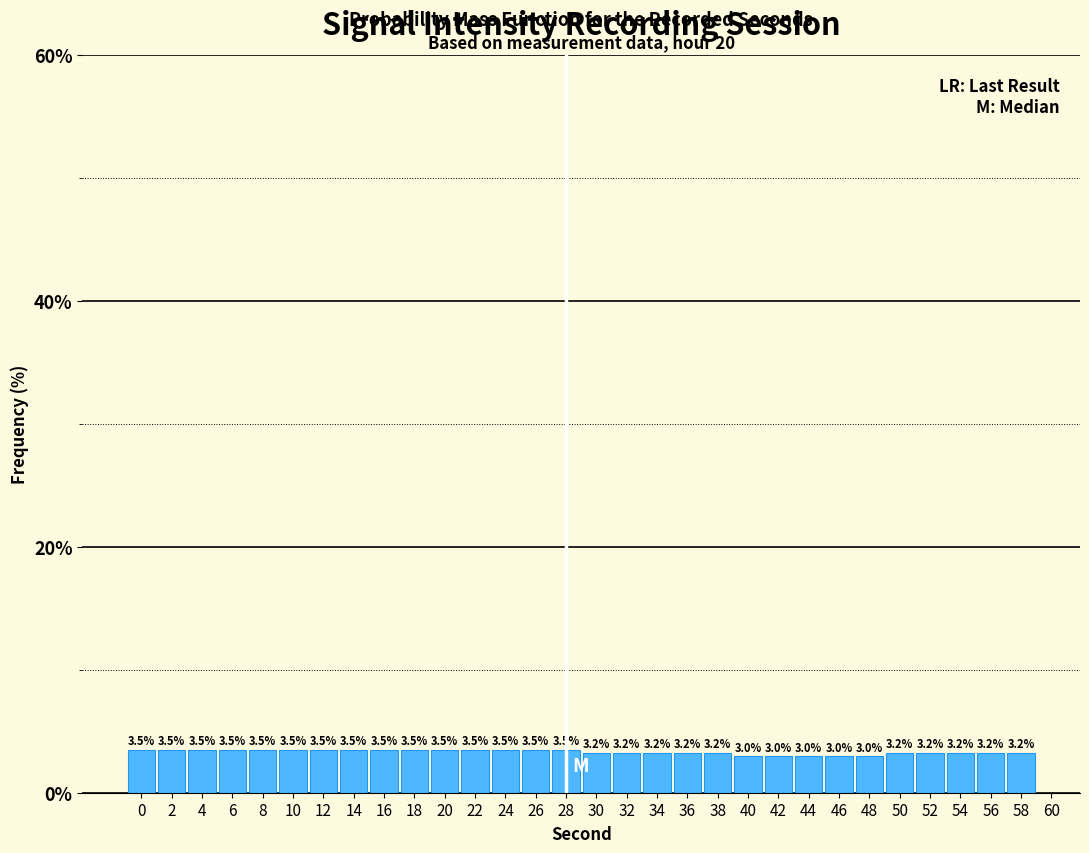

Reading left to right, list every bar in this chart as the range it spans on the x-axis followed by its height.

-1 to 1: 3.5
1 to 3: 3.5
3 to 5: 3.5
5 to 7: 3.5
7 to 9: 3.5
9 to 11: 3.5
11 to 13: 3.5
13 to 15: 3.5
15 to 17: 3.5
17 to 19: 3.5
19 to 21: 3.5
21 to 23: 3.5
23 to 25: 3.5
25 to 27: 3.5
27 to 29: 3.5
29 to 31: 3.2
31 to 33: 3.2
33 to 35: 3.2
35 to 37: 3.2
37 to 39: 3.2
39 to 41: 3.0
41 to 43: 3.0
43 to 45: 3.0
45 to 47: 3.0
47 to 49: 3.0
49 to 51: 3.2
51 to 53: 3.2
53 to 55: 3.2
55 to 57: 3.2
57 to 59: 3.2